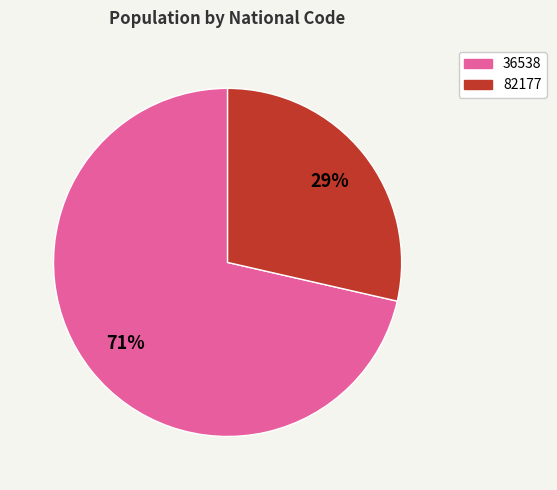

Is there any slice that represents more than half of the pie?

Yes